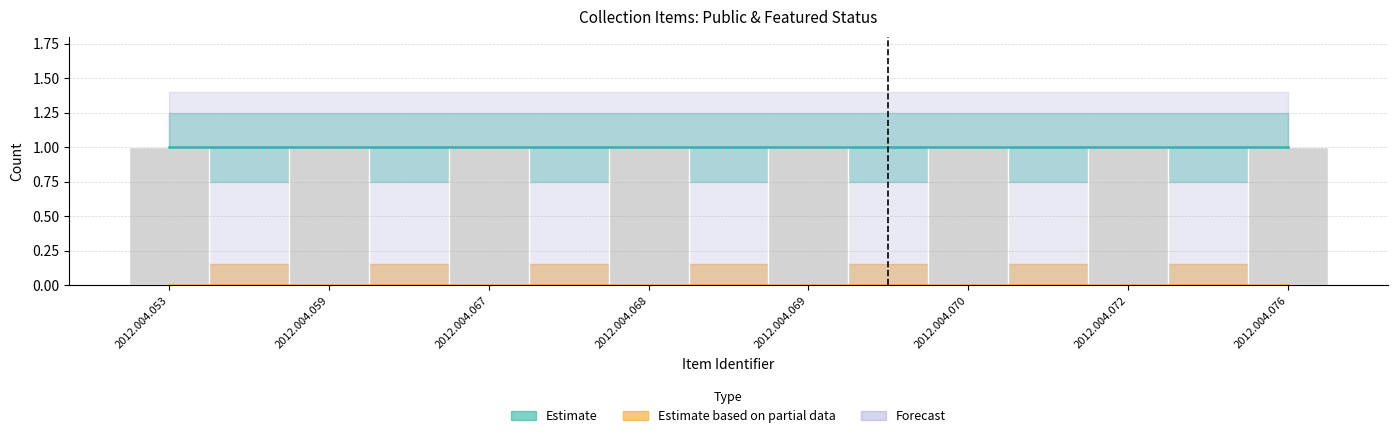

The forecast_upper series shows 1 at 2012.004.069. True or false?

False